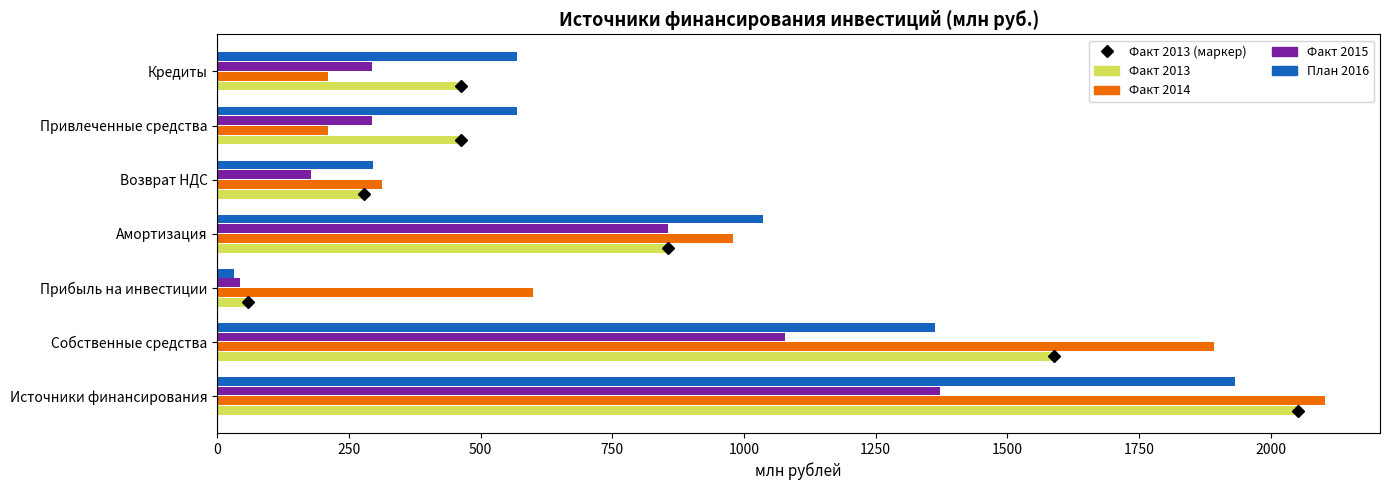

What is the sum of the План 2016 values at Амортизация and Собственные средства?

2399.0